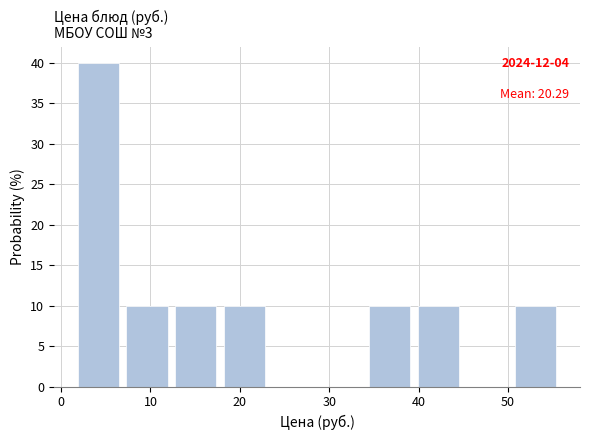

Over which range of the x-axis is the bar tallest?

2 to 7